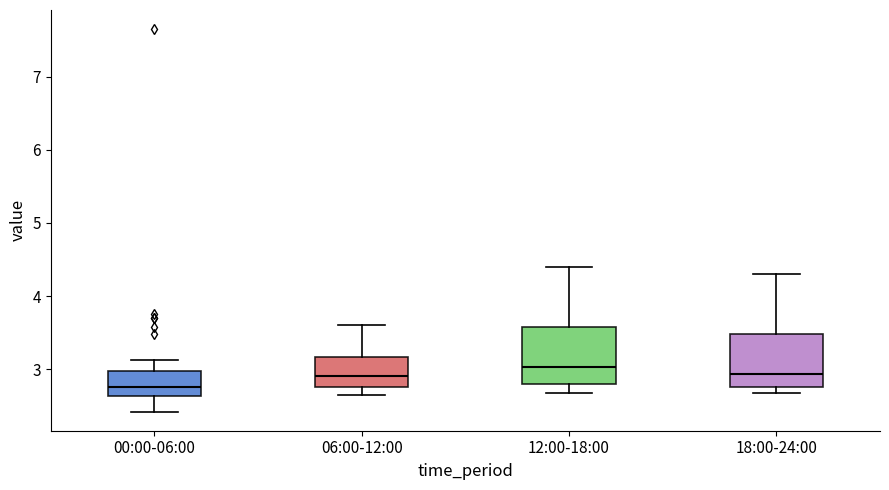

Where does the median line of the box for 06:00-12:00 sit on the y-axis? The values are not printed on the chart, so give them approximately, as read against the axis.

2.9